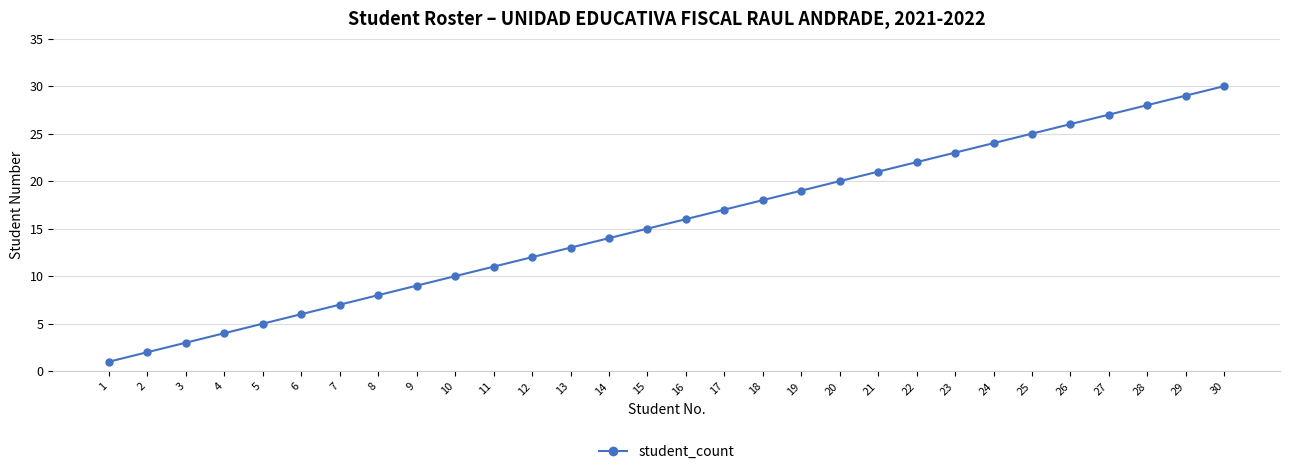

What is the greatest value displayed?

30